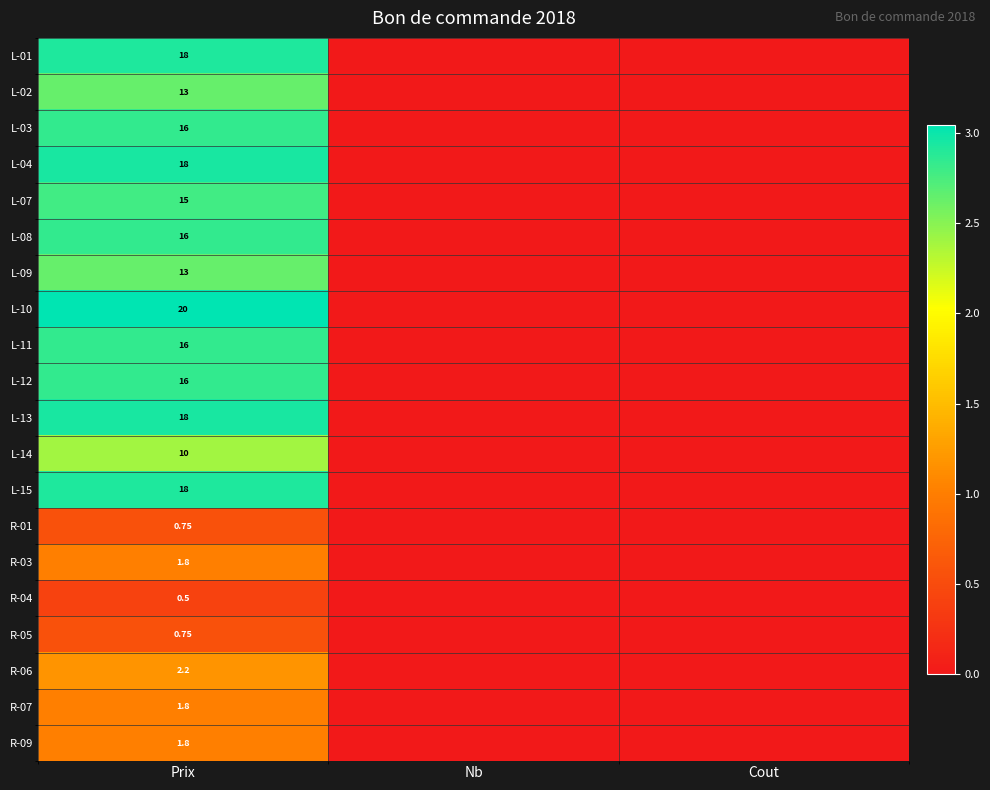

Which category has the lowest value across all series?

Nb